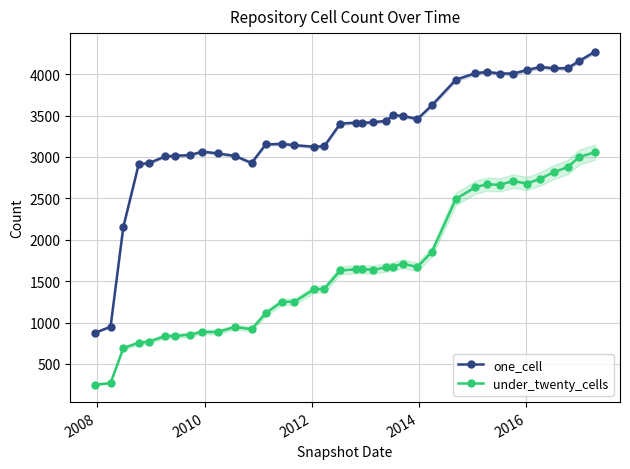

At how many categories does at least one series exceed 3475?

14